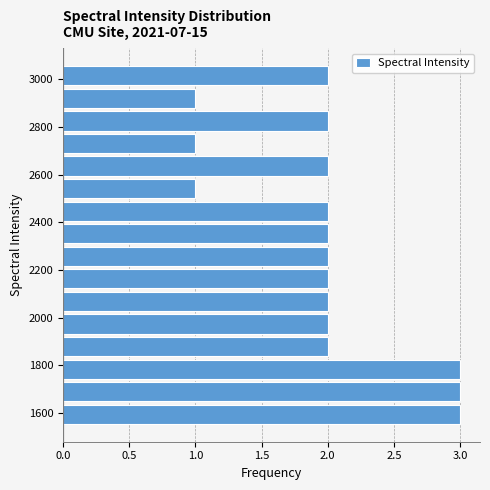

What is the length of the bar covering 1920 to 2020 on the y-axis? Neither the bar edges nor the lengths are printed on the chart, so give them approximately, as read against the axes.

2